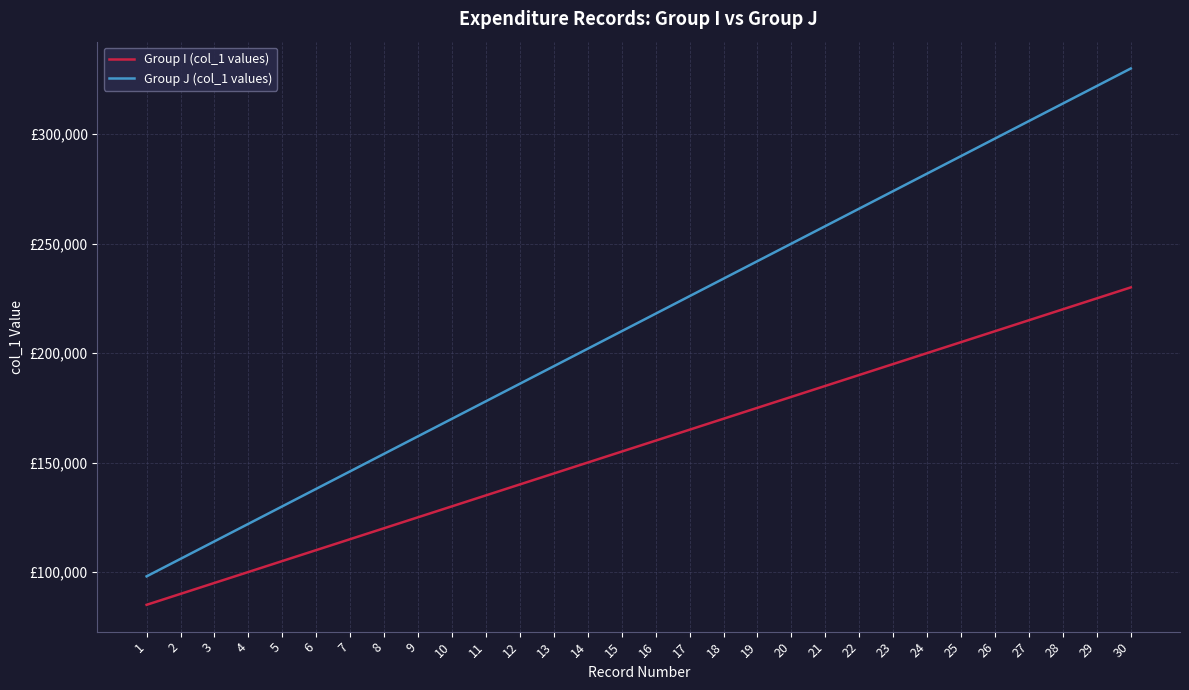

Which series has the largest total across all categories?

Group J (col_1 values)